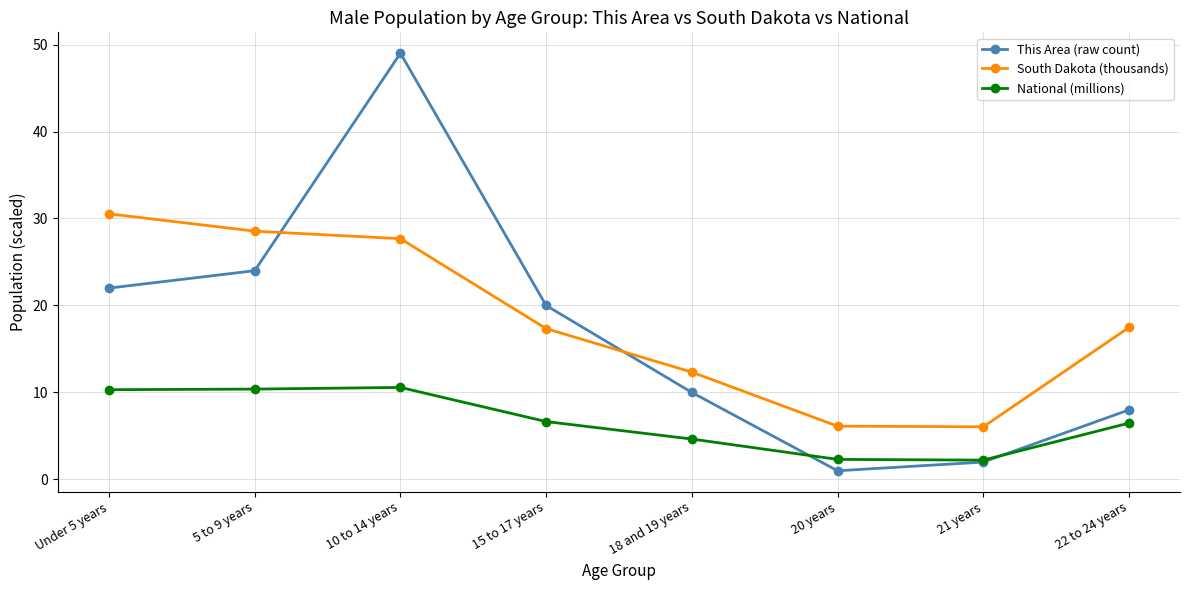

Which series has the largest range (max minus min)?

This Area (raw count)